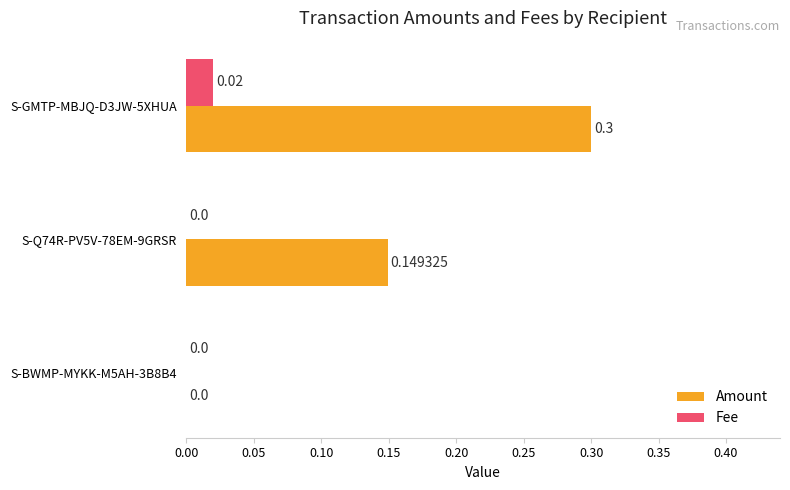

Which series has the largest range (max minus min)?

Amount